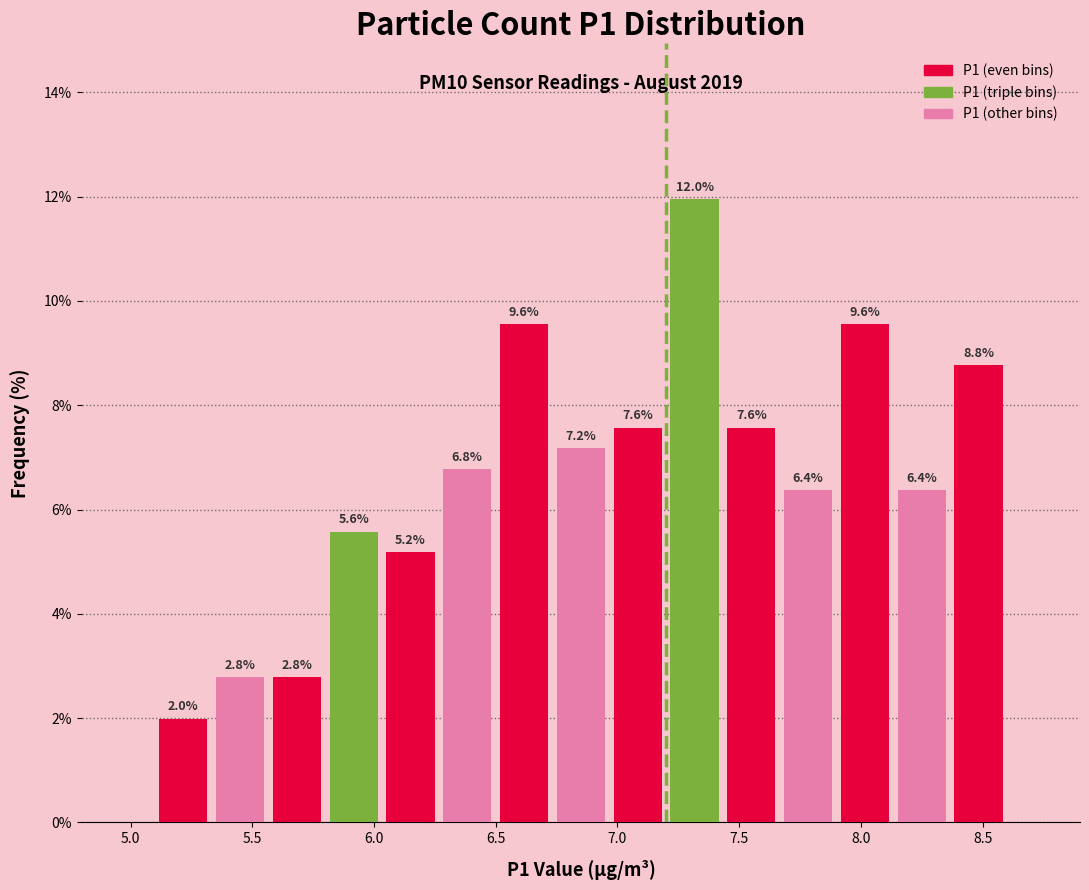

Reading left to right, transcribe this chart: for each bar, give the range it covers on the x-axis and its height. The bar edges are not printed on the chart, so give them approximately, as read against the axis.

5.10 to 5.35: 2.0
5.35 to 5.55: 2.8
5.55 to 5.80: 2.8
5.80 to 6.05: 5.6
6.05 to 6.25: 5.2
6.25 to 6.50: 6.8
6.50 to 6.75: 9.6
6.75 to 6.95: 7.2
6.95 to 7.20: 7.6
7.20 to 7.45: 12.0
7.45 to 7.65: 7.6
7.65 to 7.90: 6.4
7.90 to 8.15: 9.6
8.15 to 8.35: 6.4
8.35 to 8.60: 8.8